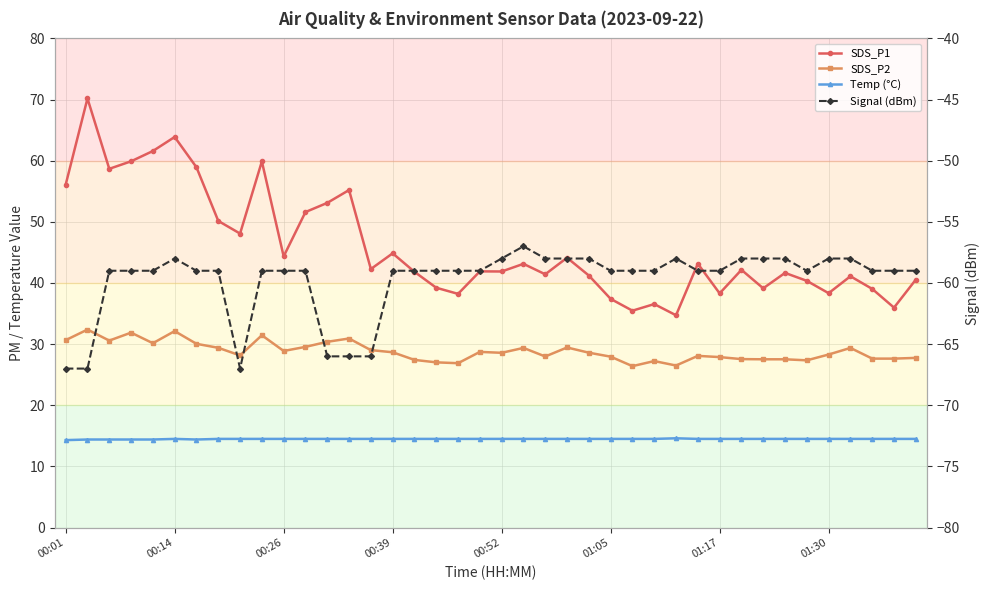

Read the Signal (dBm) value at 33.

-58.0